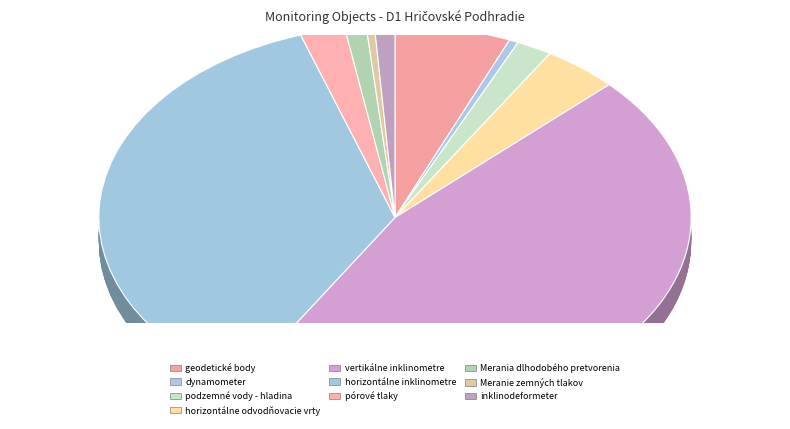

What portion of the pie excludes podzemné vody - hladina?

98.1%